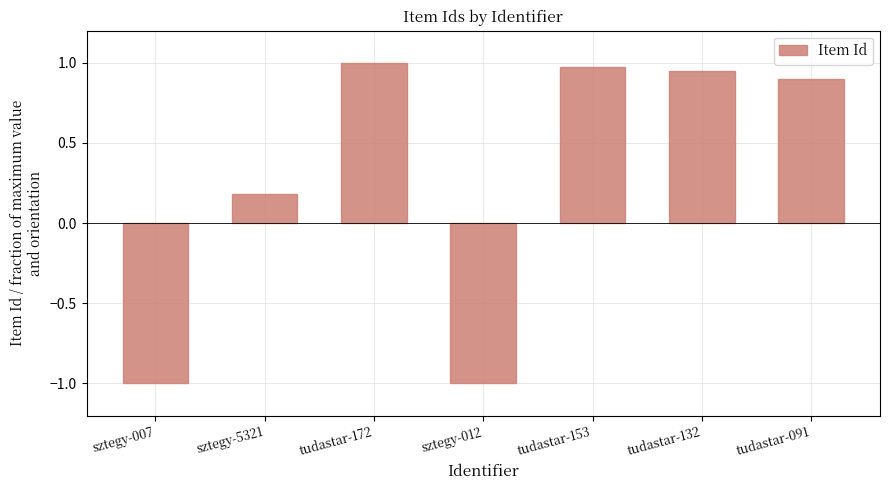

How many values are below zero?

2